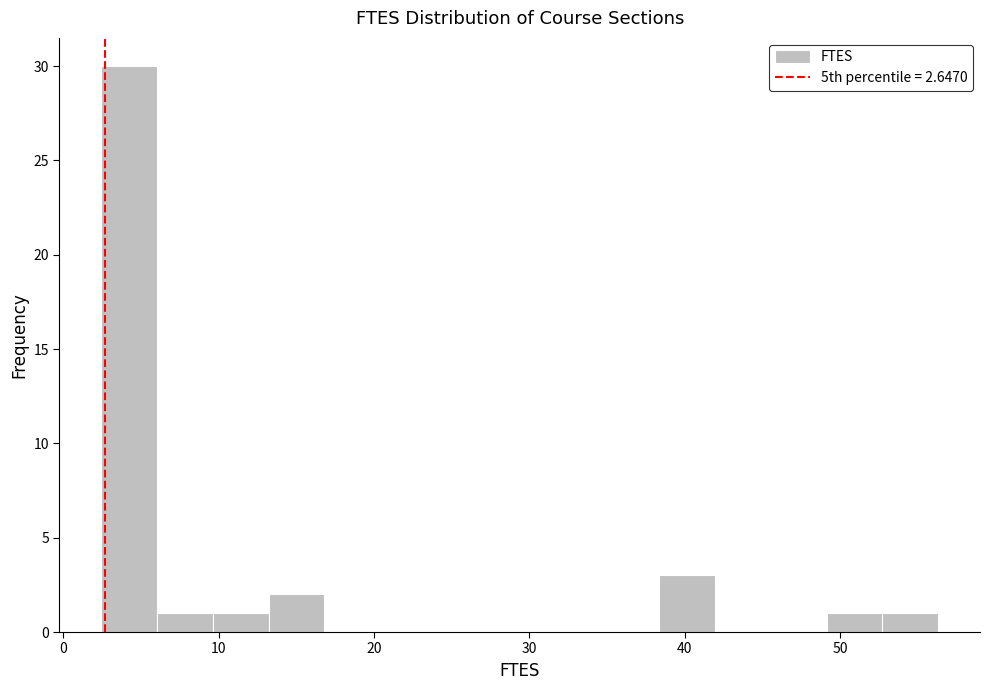

Read against the x-axis, roughly where is the centre of the tallest bar?

4